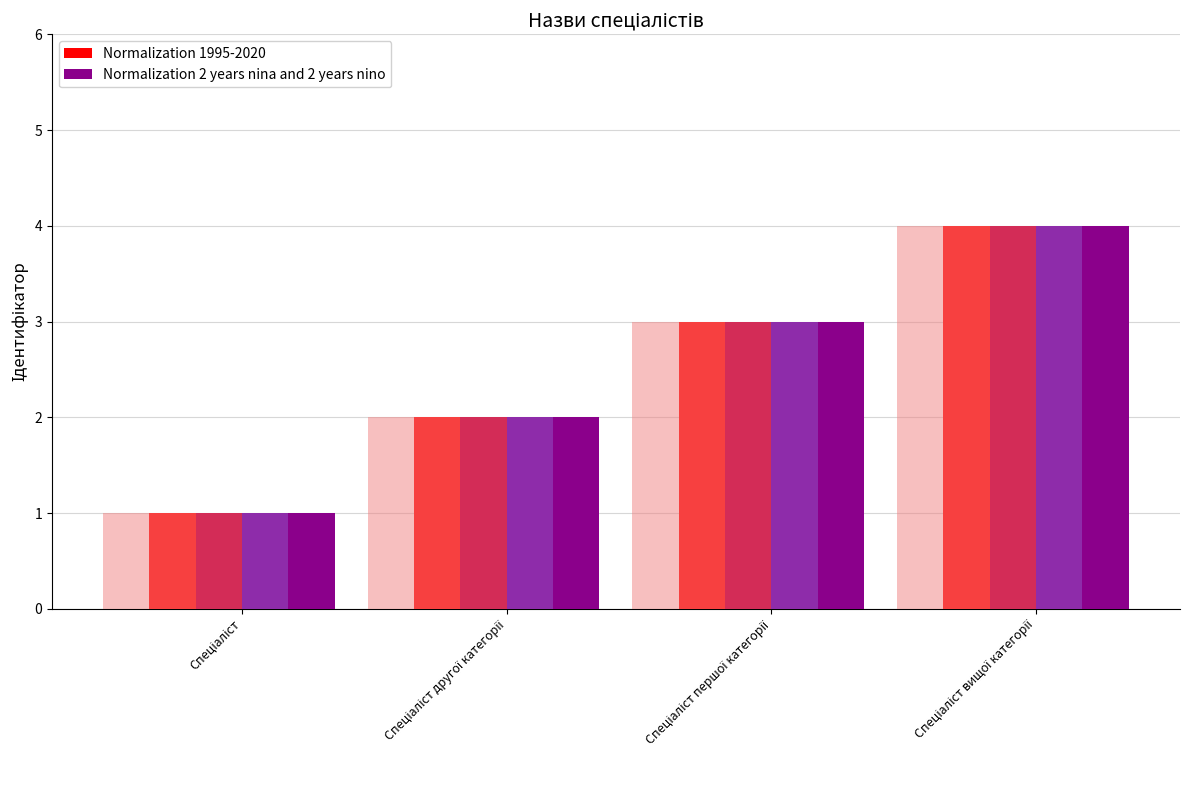

What is the difference between the Normalization 2 years nina and 2 years nino values at Спеціаліст першої категорії and Спеціаліст другої категорії?

1